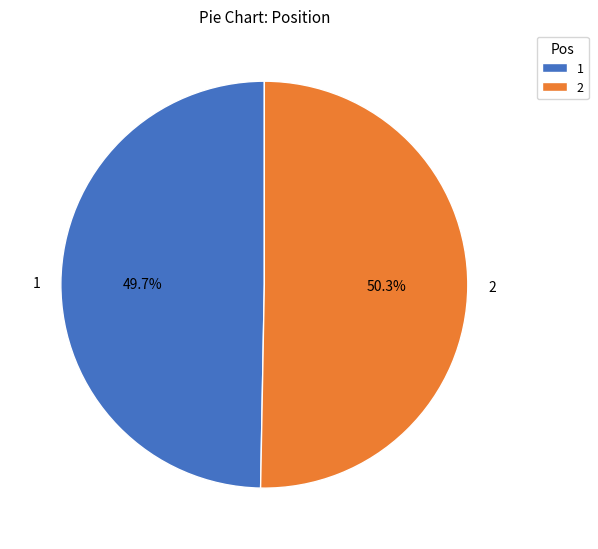

What is the ratio of the value at 2 to the value at 1?

1.0